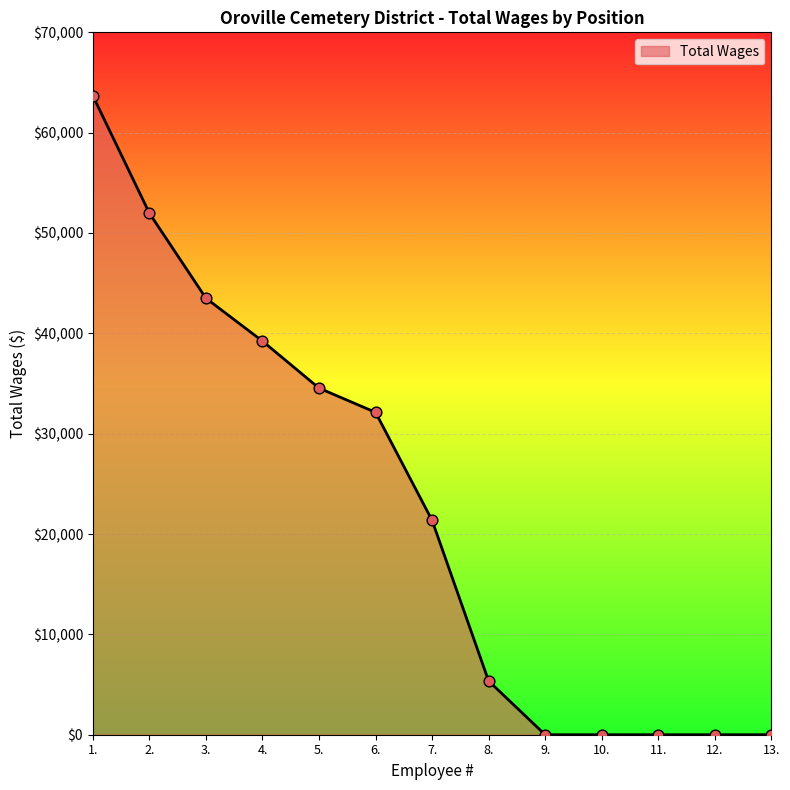

What is the change in value from 4. to 12.?

-39226